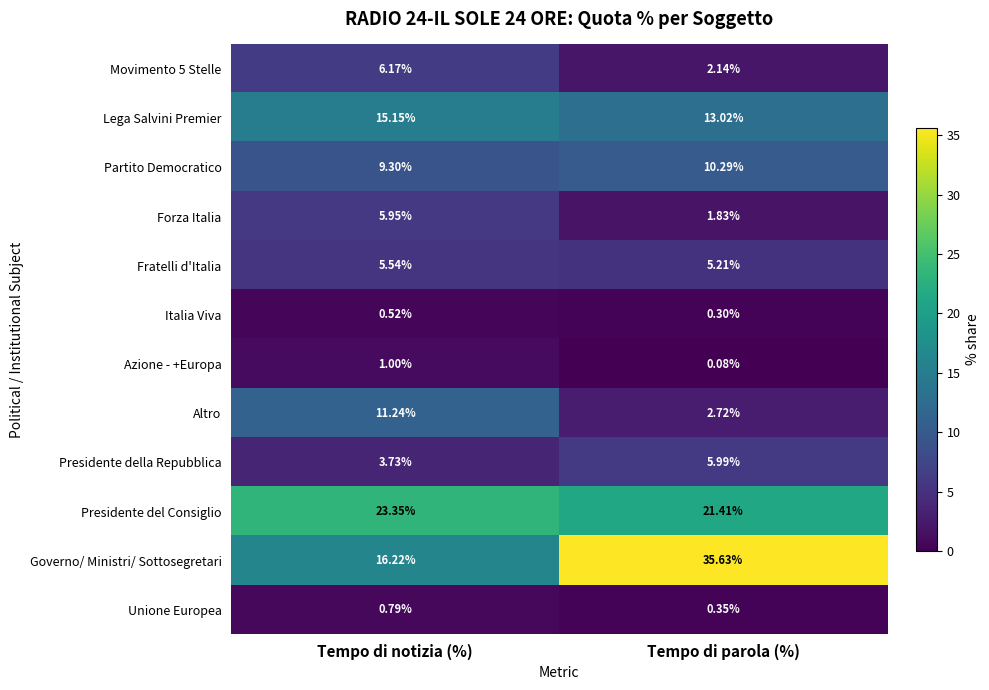

Which series has the widest spread of values?

Governo/ Ministri/ Sottosegretari